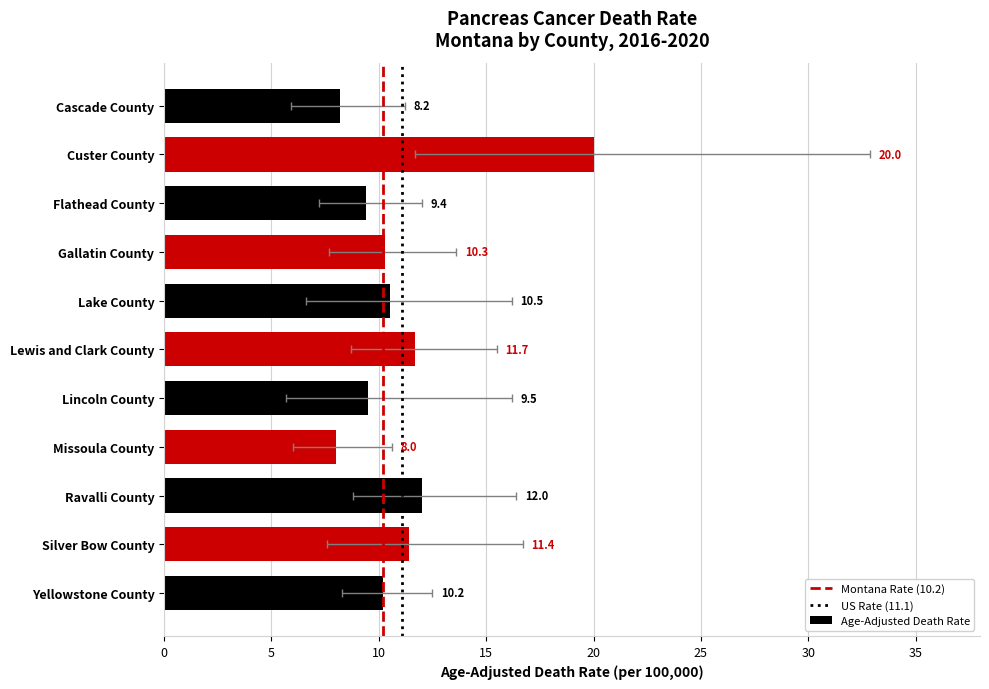

Reading left to right, extract all data points from this chart.

Age-Adjusted Death Rate: 8.2	20.0	9.4	10.3	10.5	11.7	9.5	8.0	12.0	11.4	10.2
Lower CI: 5.9	11.7	7.2	7.7	6.6	8.7	5.7	6.0	8.8	7.6	8.3
Upper CI: 11.2	32.9	12.0	13.6	16.2	15.5	16.2	10.6	16.4	16.7	12.5